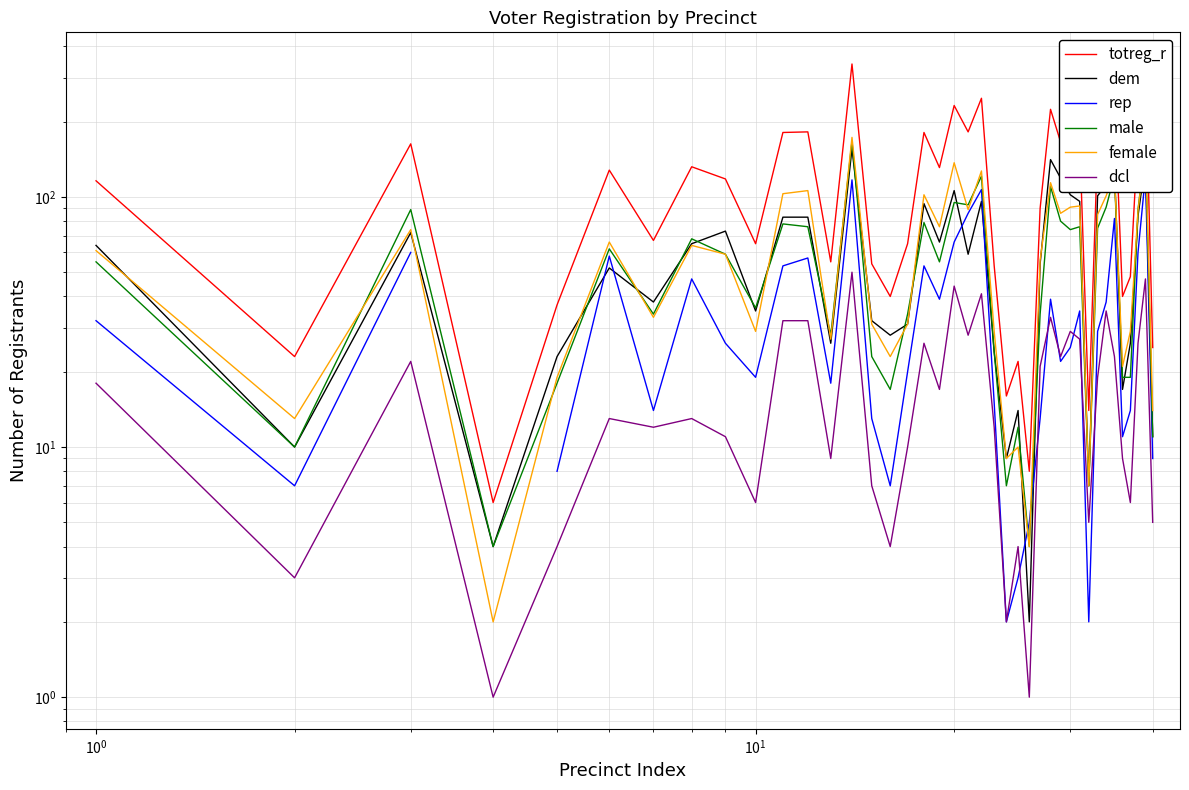

What is the difference between the second highest and minimum values in the female series?

156.0